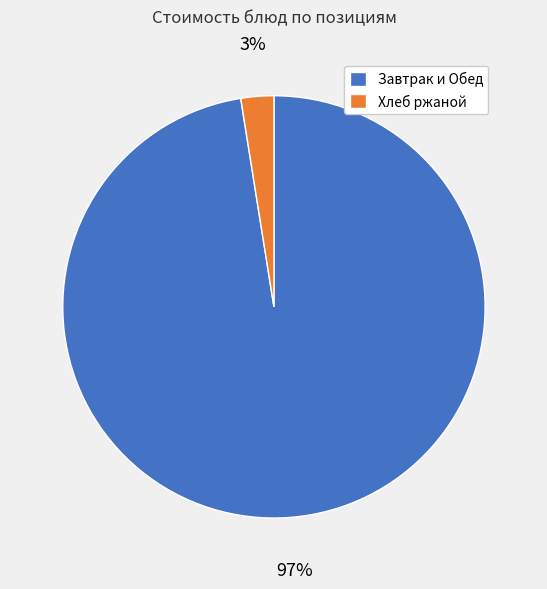

To the nearest percent, what portion does Завтрак и Обед represent?

97%